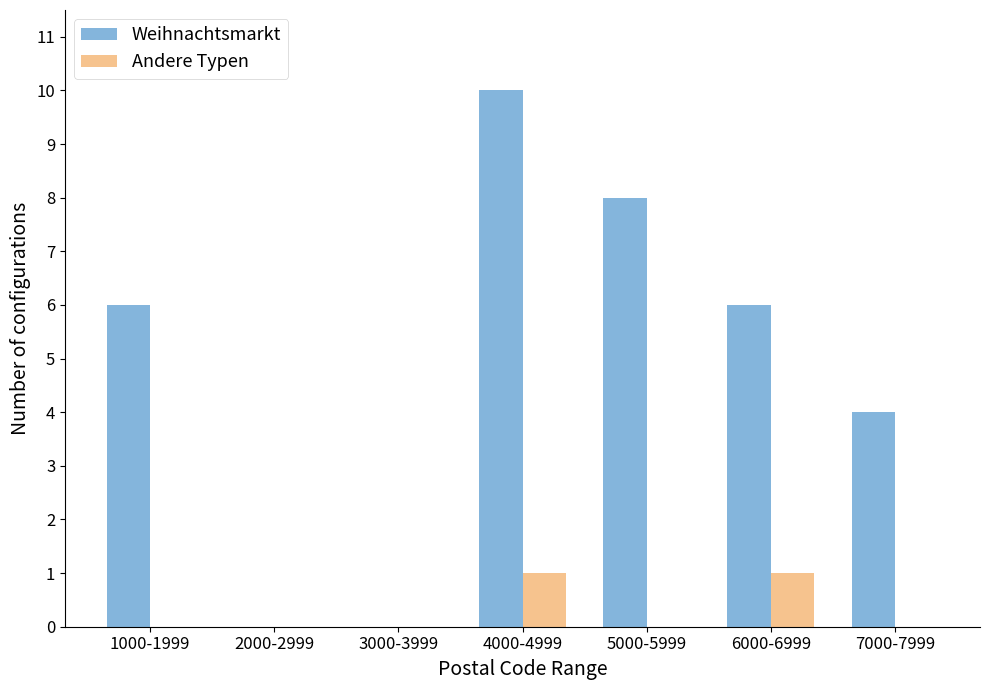

The Weihnachtsmarkt series shows -5 at 3000-3999. True or false?

False